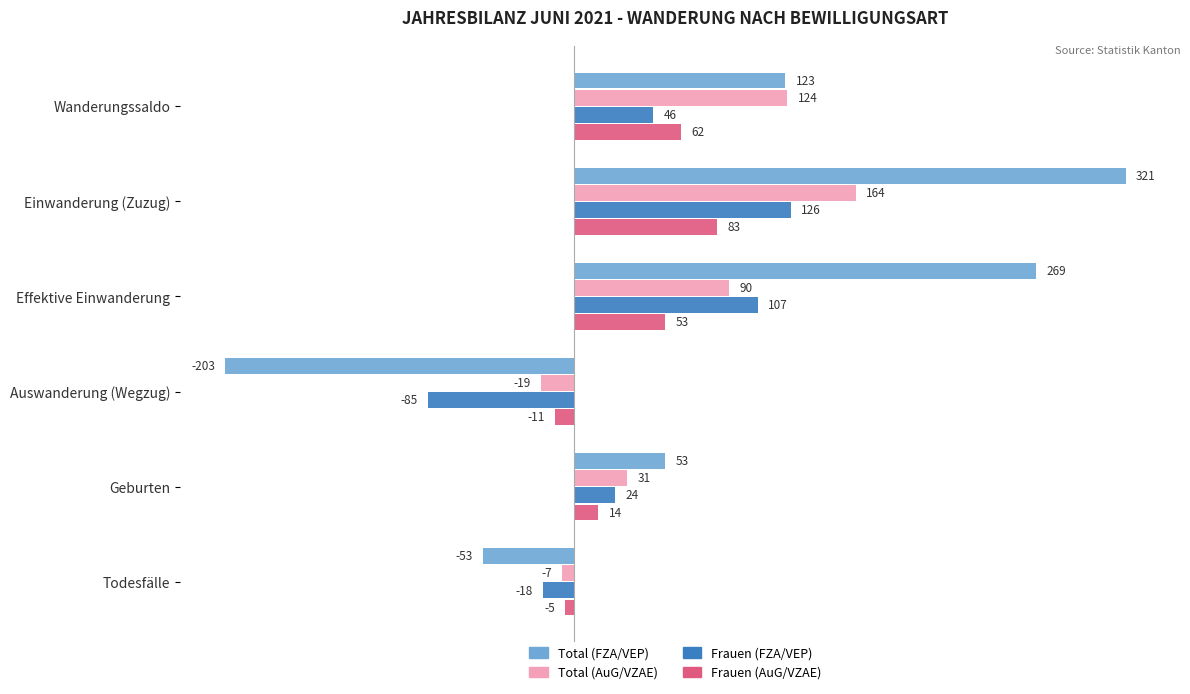

What is the difference between the maximum and second lowest values in the Frauen (AuG/VZAE) series?

88